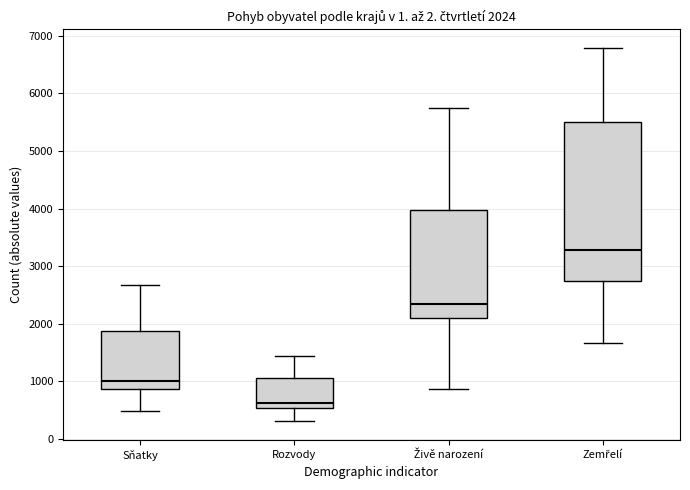

Which box's median line is the highest?

Zemřelí